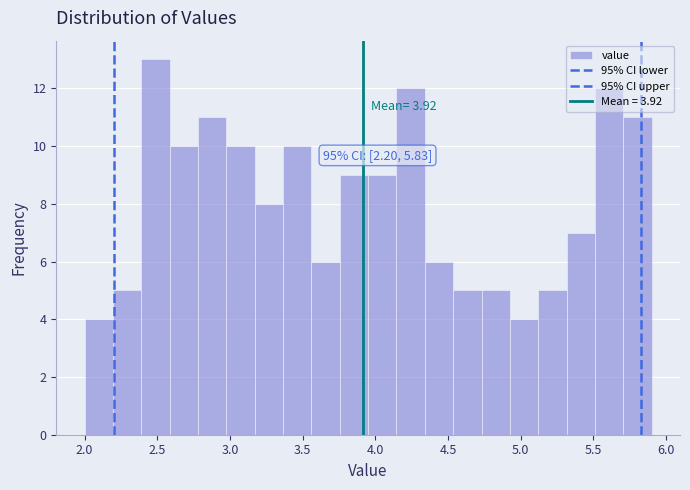

Around what value on the x-axis is the tallest bar? Give the approximate position of its centre, as read against the axis.

2.50